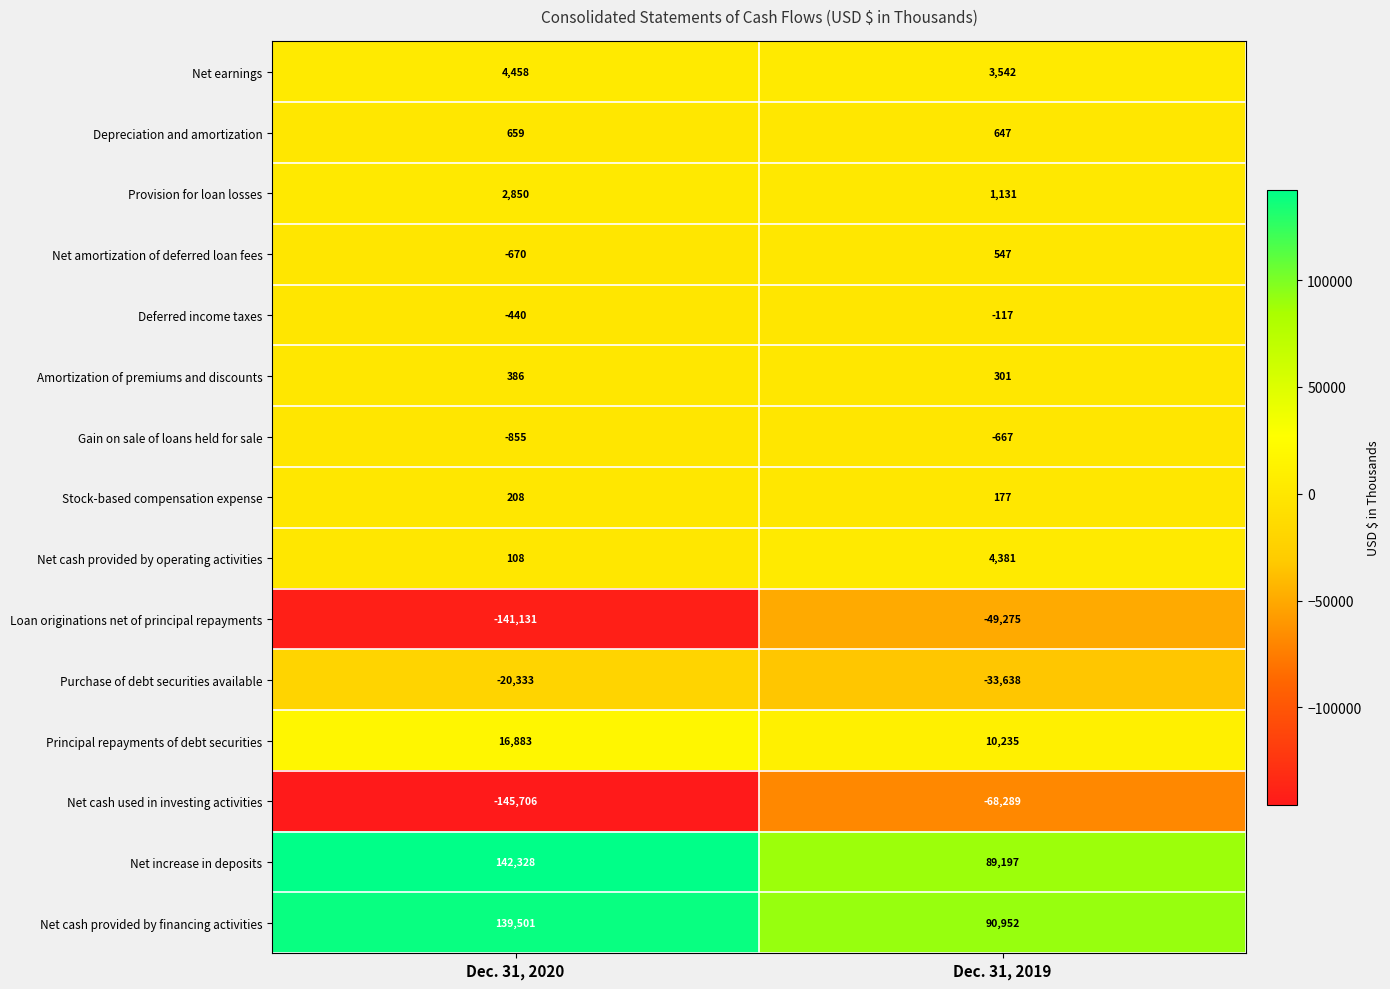

Reading left to right, extract all data points from this chart.

Net earnings: Dec. 31, 2020=4458	Dec. 31, 2019=3542
Depreciation and amortization: Dec. 31, 2020=659	Dec. 31, 2019=647
Provision for loan losses: Dec. 31, 2020=2850	Dec. 31, 2019=1131
Net amortization of deferred loan fees: Dec. 31, 2020=-670	Dec. 31, 2019=547
Deferred income taxes: Dec. 31, 2020=-440	Dec. 31, 2019=-117
Amortization of premiums and discounts: Dec. 31, 2020=386	Dec. 31, 2019=301
Gain on sale of loans held for sale: Dec. 31, 2020=-855	Dec. 31, 2019=-667
Stock-based compensation expense: Dec. 31, 2020=208	Dec. 31, 2019=177
Net cash provided by operating activities: Dec. 31, 2020=108	Dec. 31, 2019=4381
Loan originations net of principal repayments: Dec. 31, 2020=-141131	Dec. 31, 2019=-49275
Purchase of debt securities available: Dec. 31, 2020=-20333	Dec. 31, 2019=-33638
Principal repayments of debt securities: Dec. 31, 2020=16883	Dec. 31, 2019=10235
Net cash used in investing activities: Dec. 31, 2020=-145706	Dec. 31, 2019=-68289
Net increase in deposits: Dec. 31, 2020=142328	Dec. 31, 2019=89197
Net cash provided by financing activities: Dec. 31, 2020=139501	Dec. 31, 2019=90952